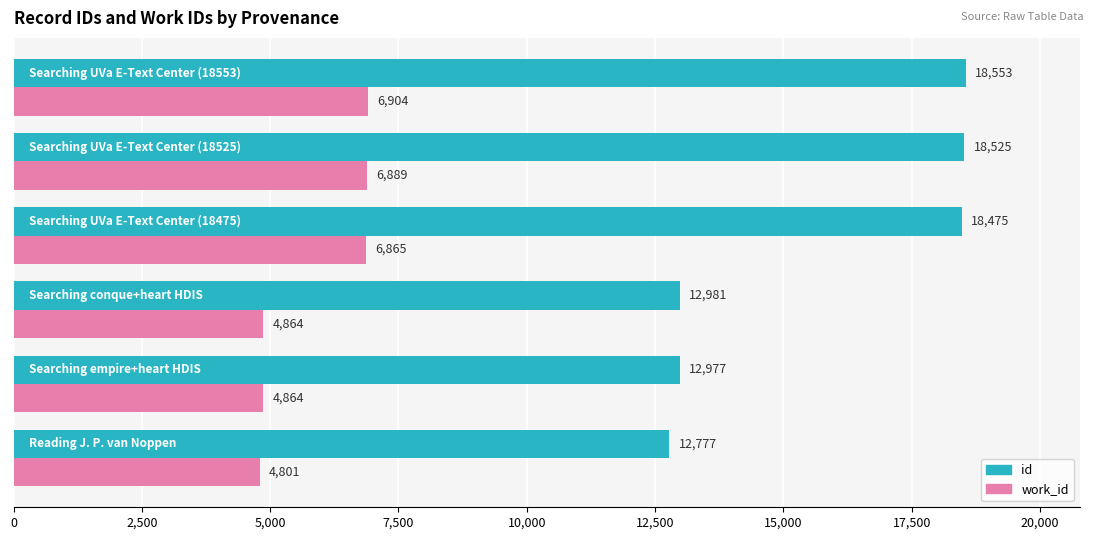

Rank the series by their average value, from highest to lowest.

id, work_id